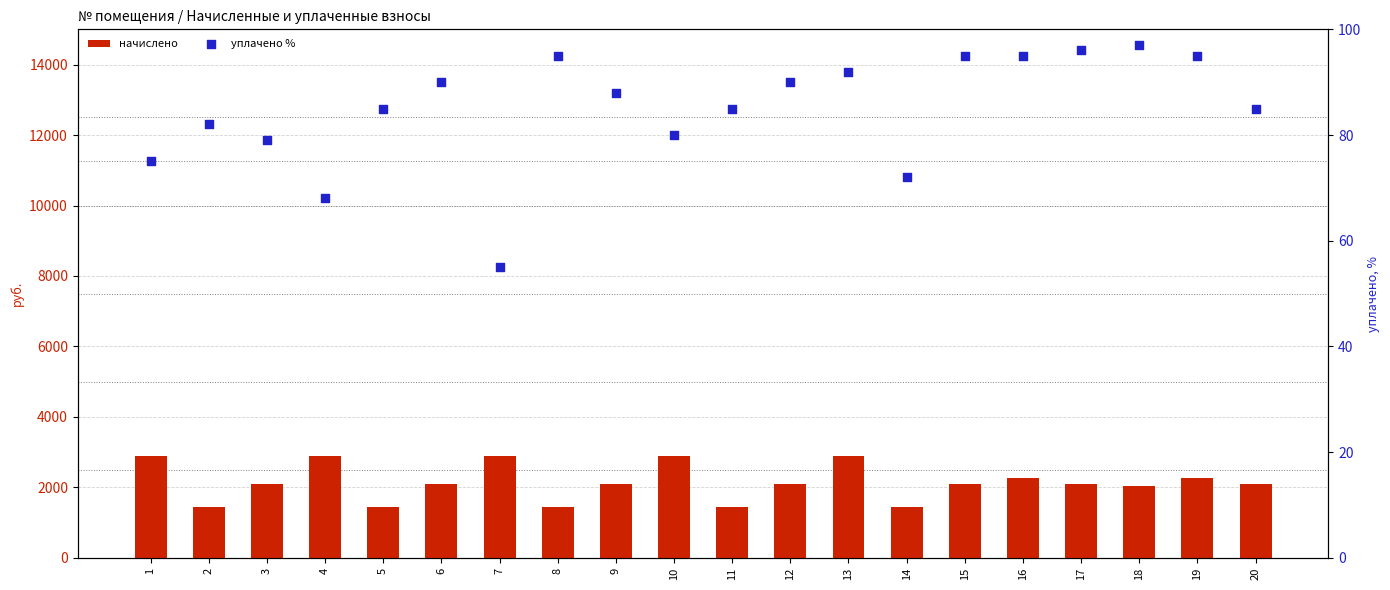

Which series has the largest total across all categories?

начислено